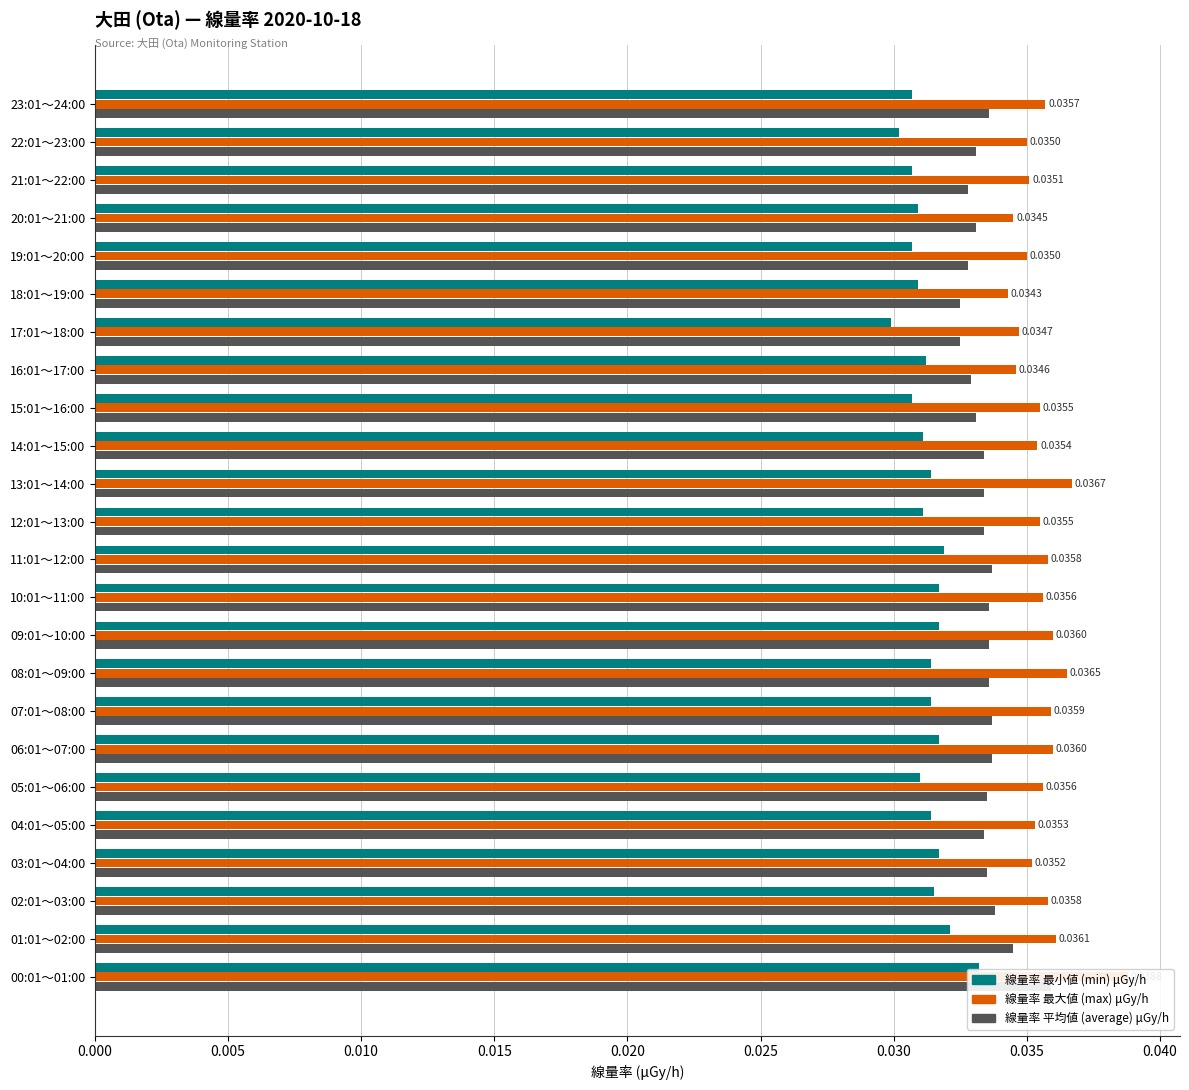

What is the label of the 24th bar from the left?

00:01～01:00